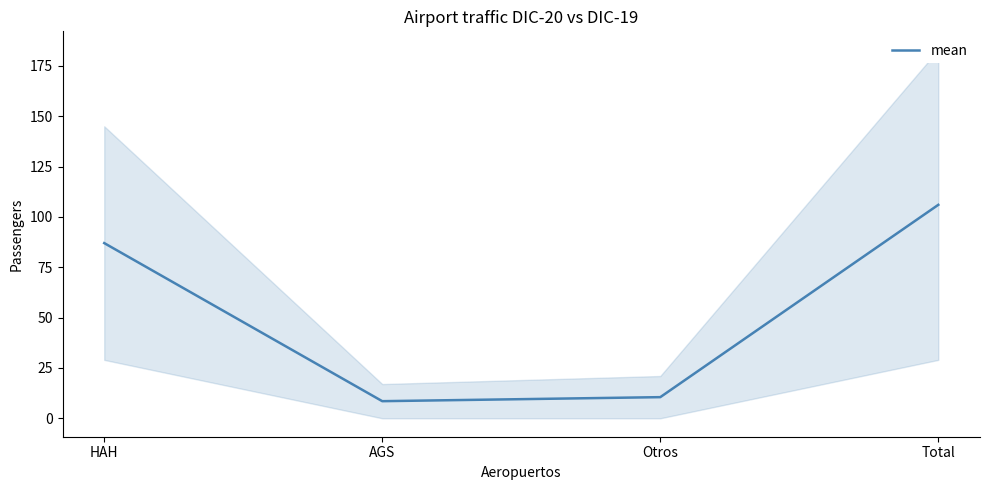

Does the chart display data point markers on the line(s)?

No